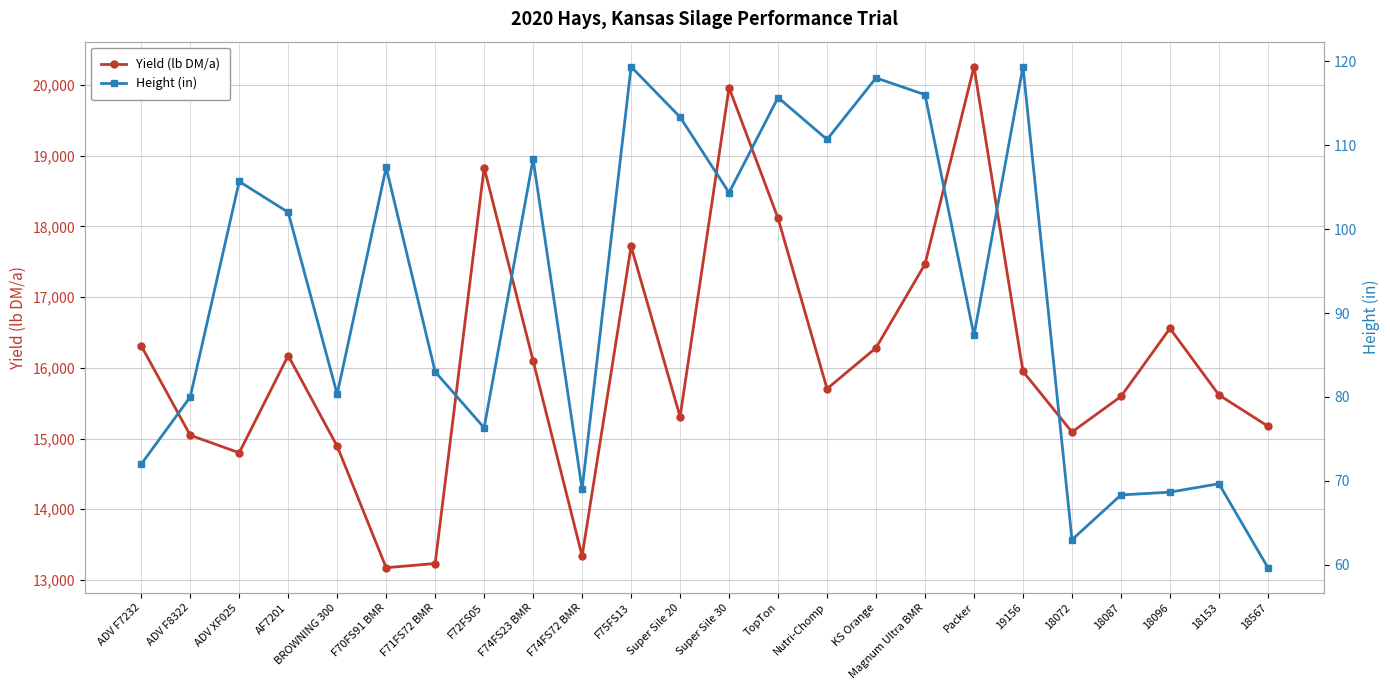

True or false: Yield (lb DM/a) and Height (in) cross at least once.

False